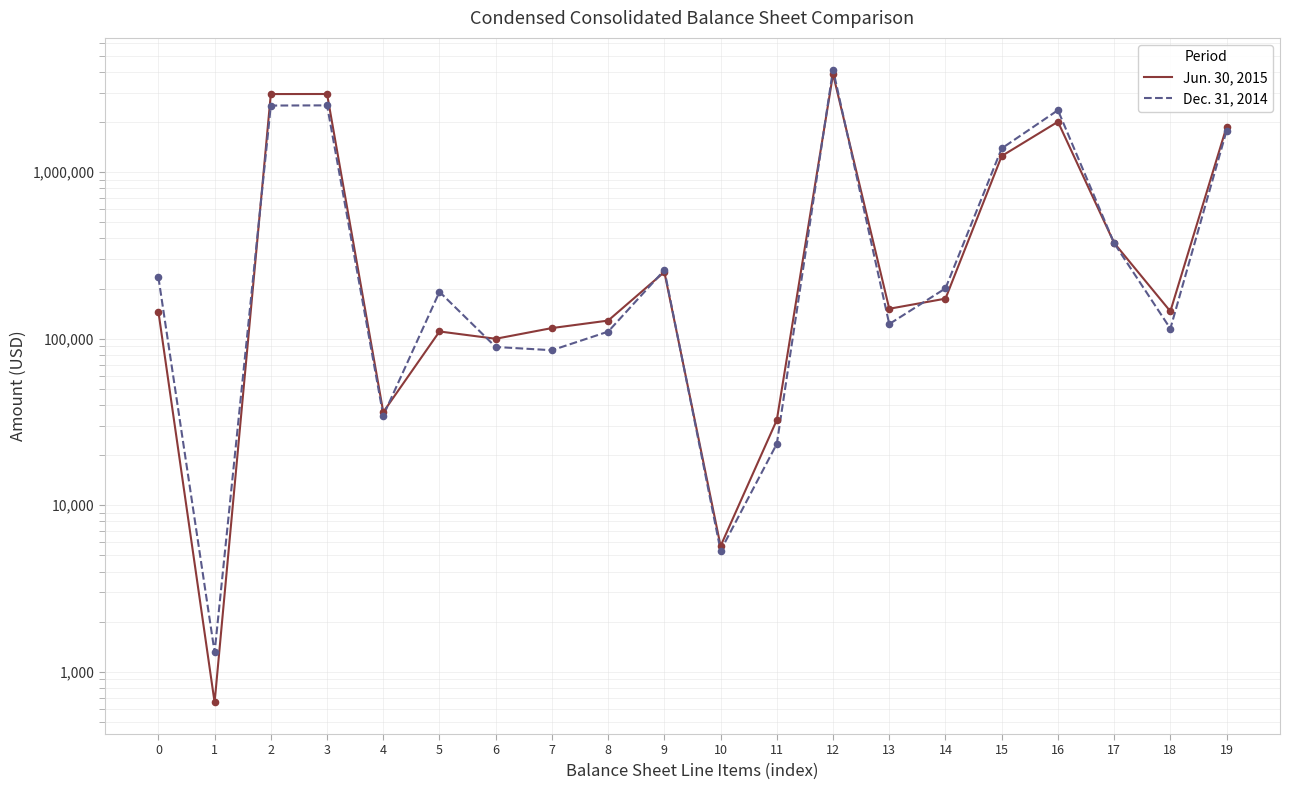

At how many categories does at least one series exceed 4110906?

1